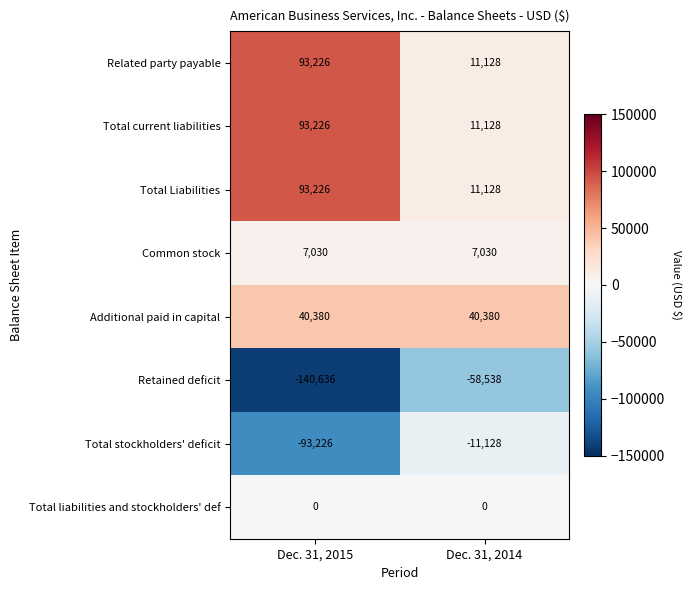

What is the sum of the Total current liabilities values at Dec. 31, 2014 and Dec. 31, 2015?

104354